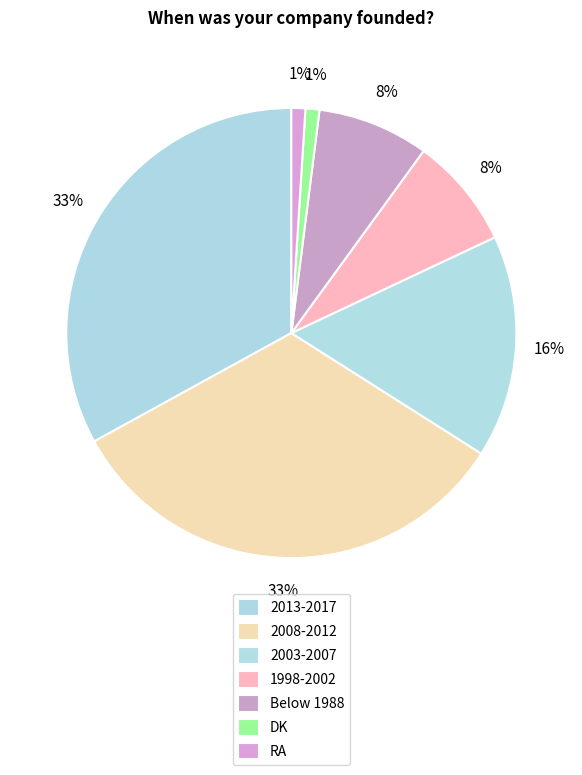

How many slices are in this pie chart?

7